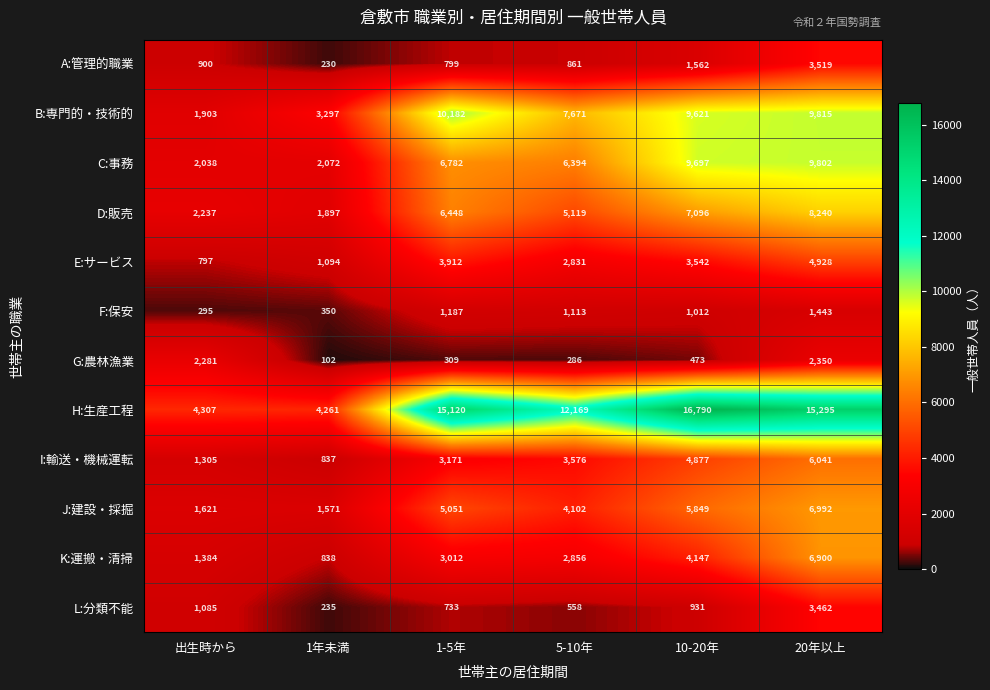

Count the number of categories in the chart.

6